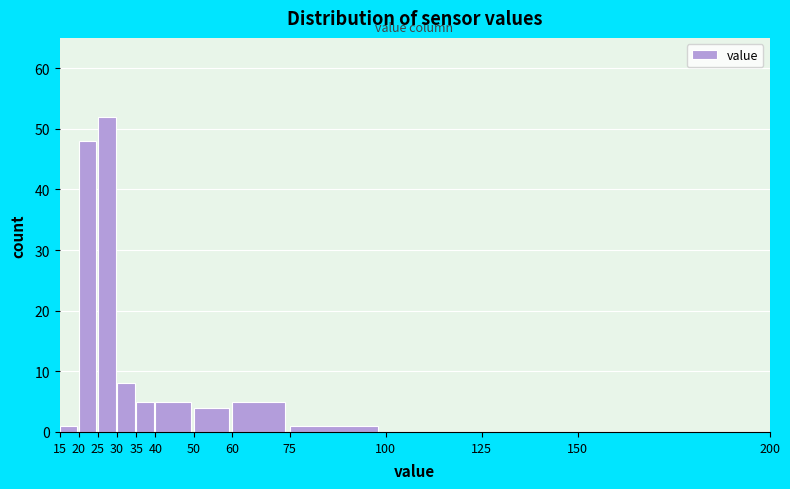

Which range on the x-axis has the tallest bar?

25 to 30